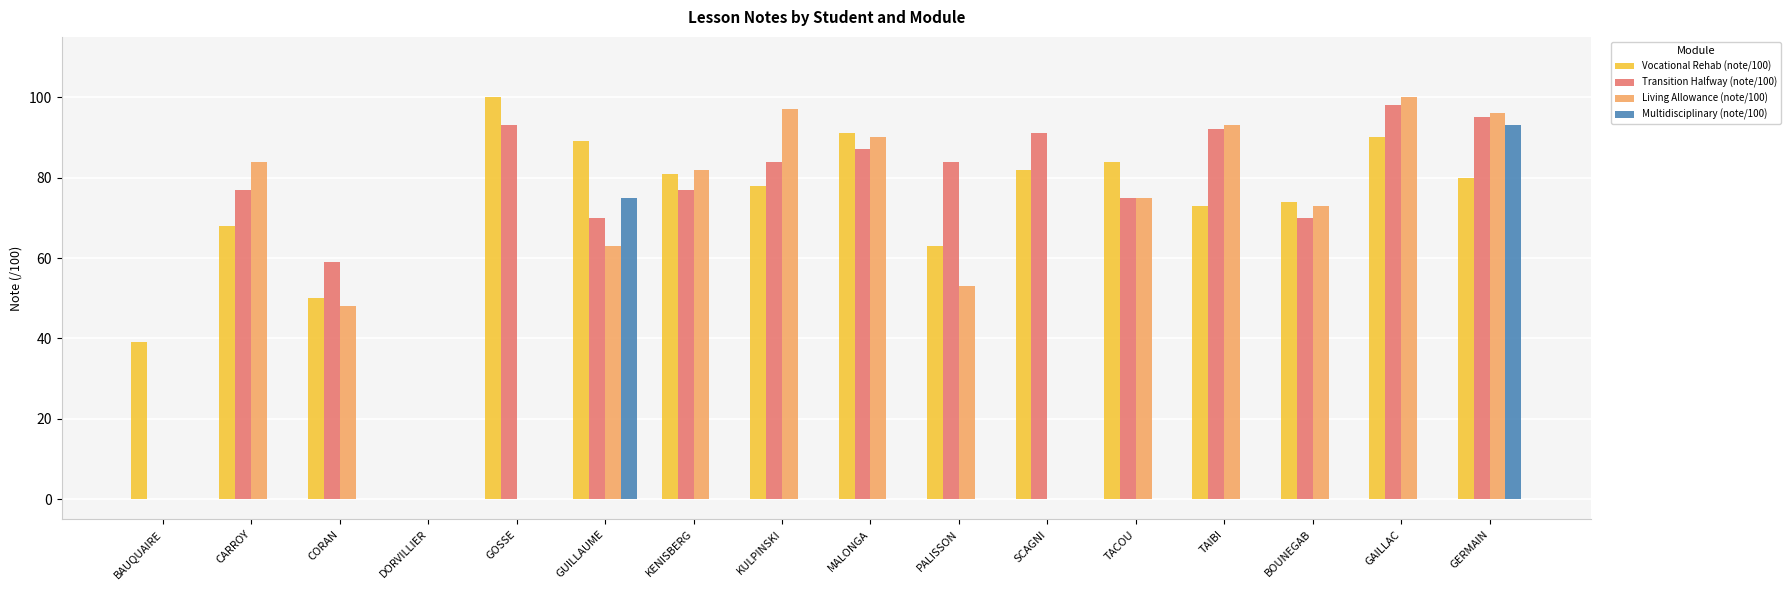

What is the maximum value shown in the chart?

100